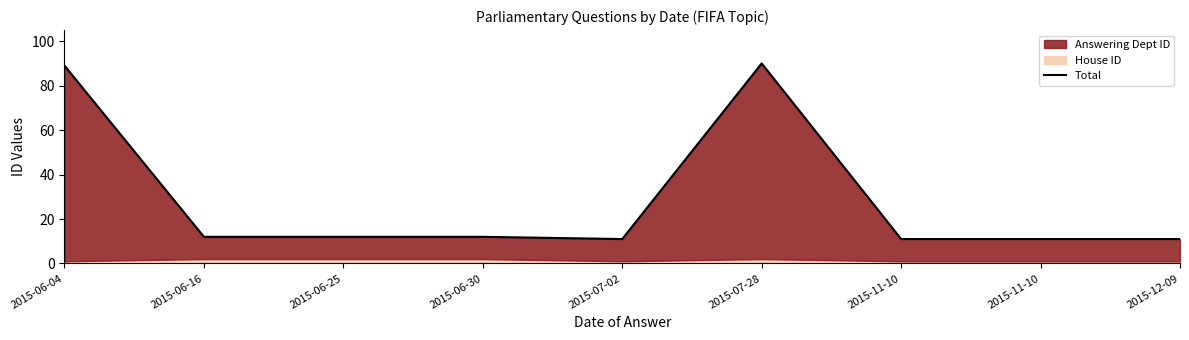

What is the label of the 9th point from the left?

2015-12-09